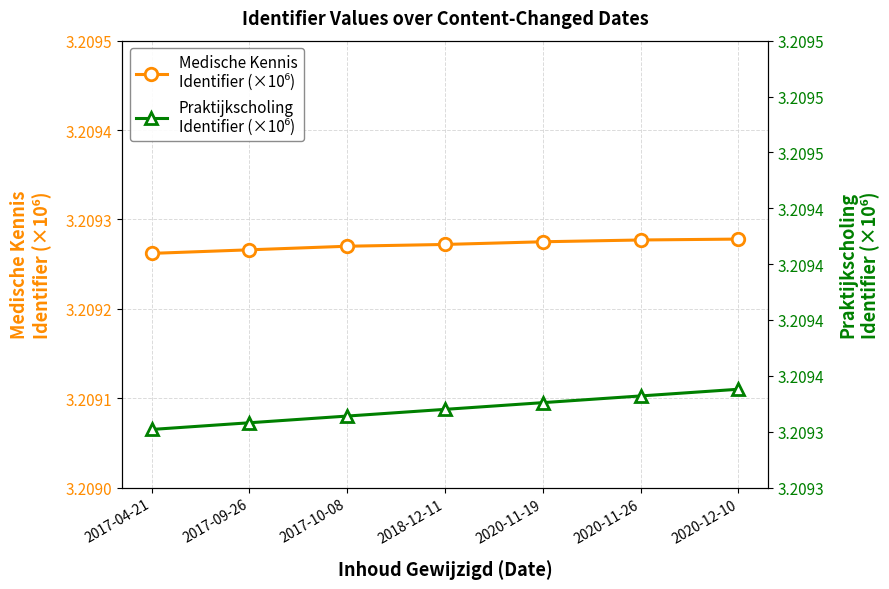

True or false: Medische Kennis
Identifier (×10⁶) has more than 1 points higher than both neighbors.

False